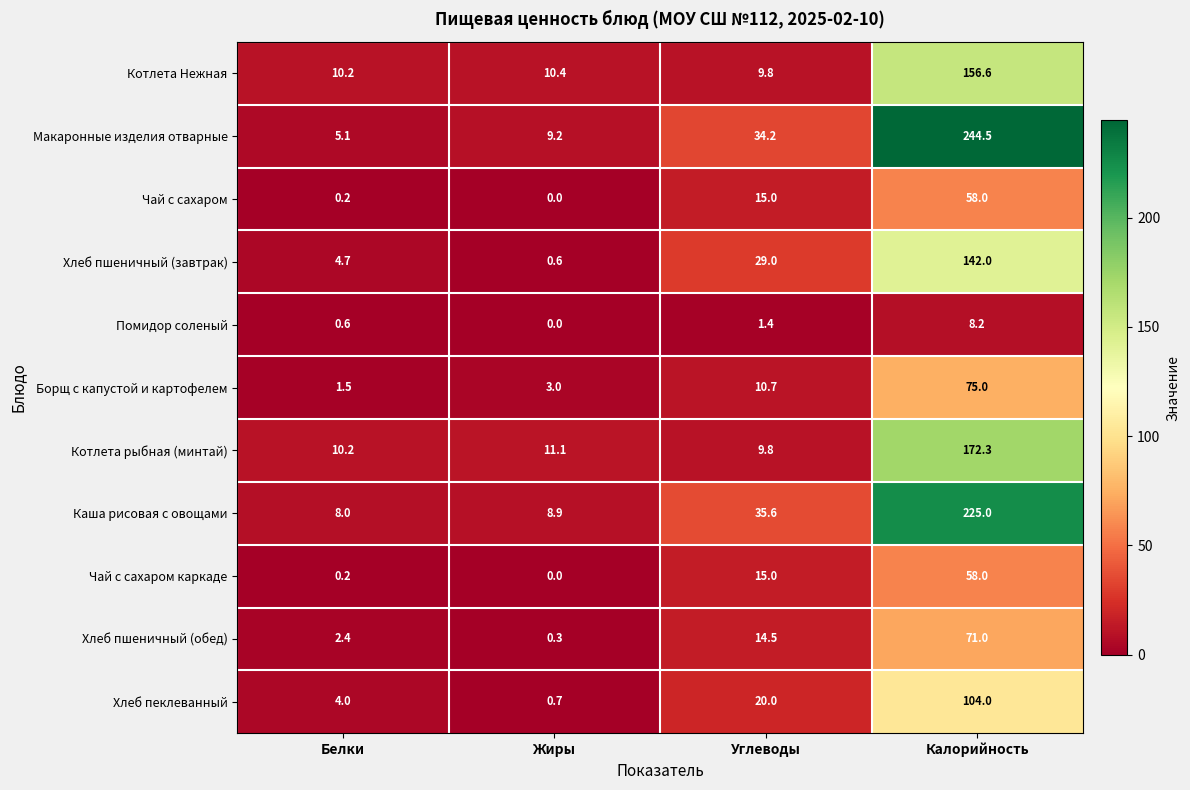

List the labels in order of Хлеб пшеничный (завтрак) value, largest first.

Калорийность, Углеводы, Белки, Жиры